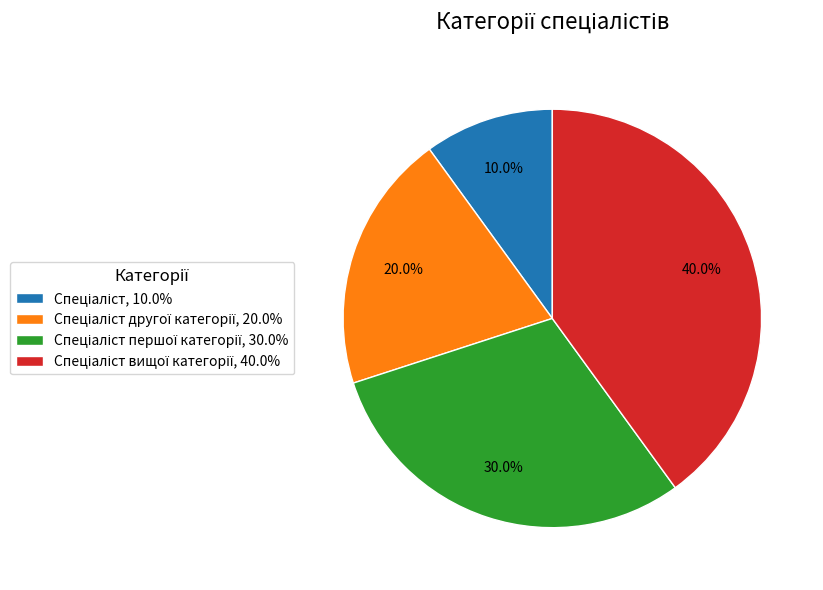

To the nearest percent, what is the average slice percentage?

25%